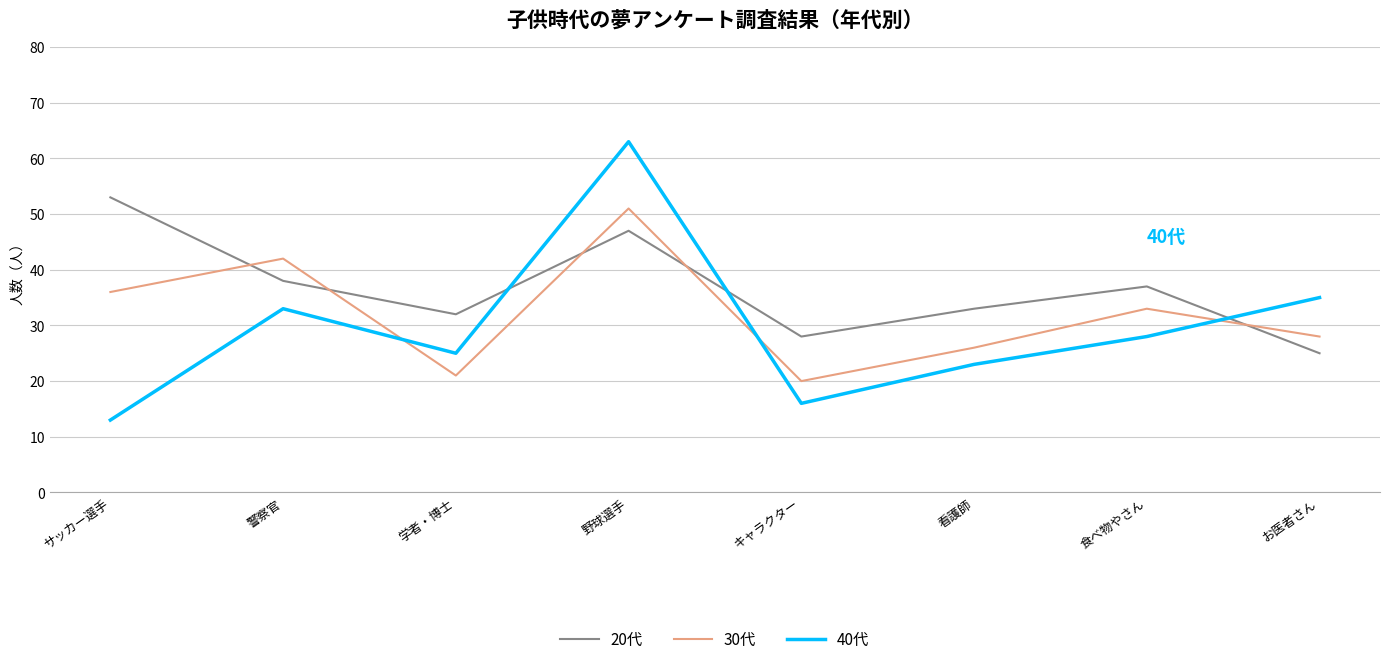

How many values in the 30代 series are below 33?

4